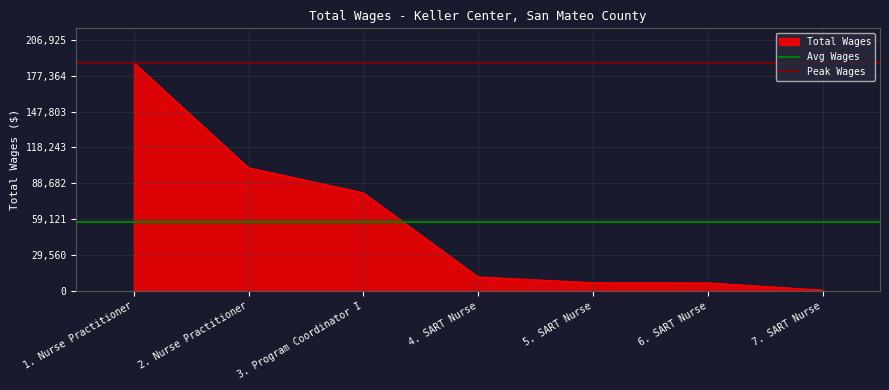

What is the value of the Peak Wages point at the 2nd from the left?

188114.0